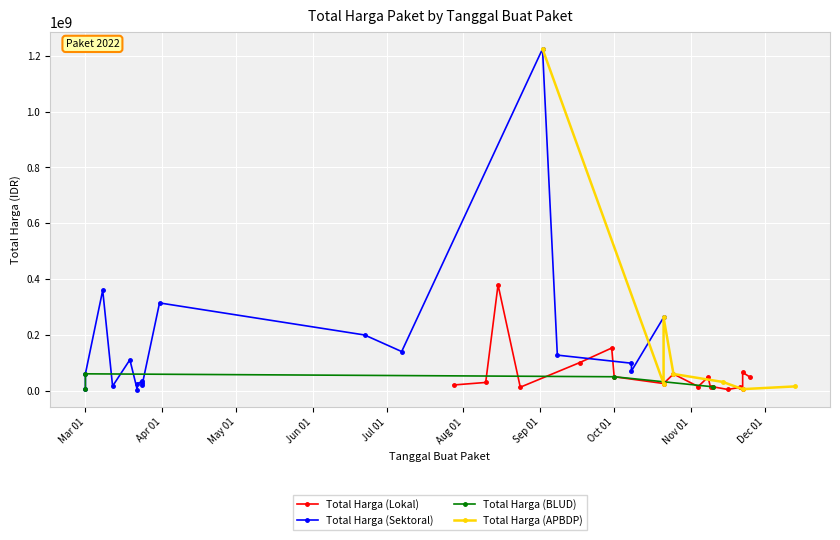

The value of Total Harga (Lokal) at 13 is 48140000. True or false?

True